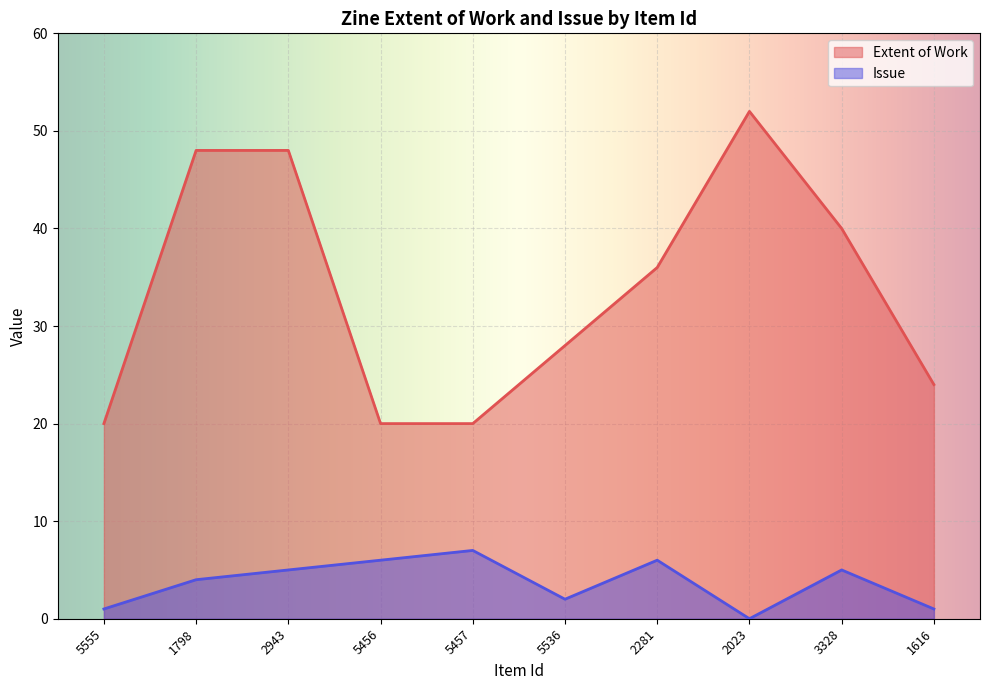

True or false: Extent of Work and Issue intersect in this chart.

False